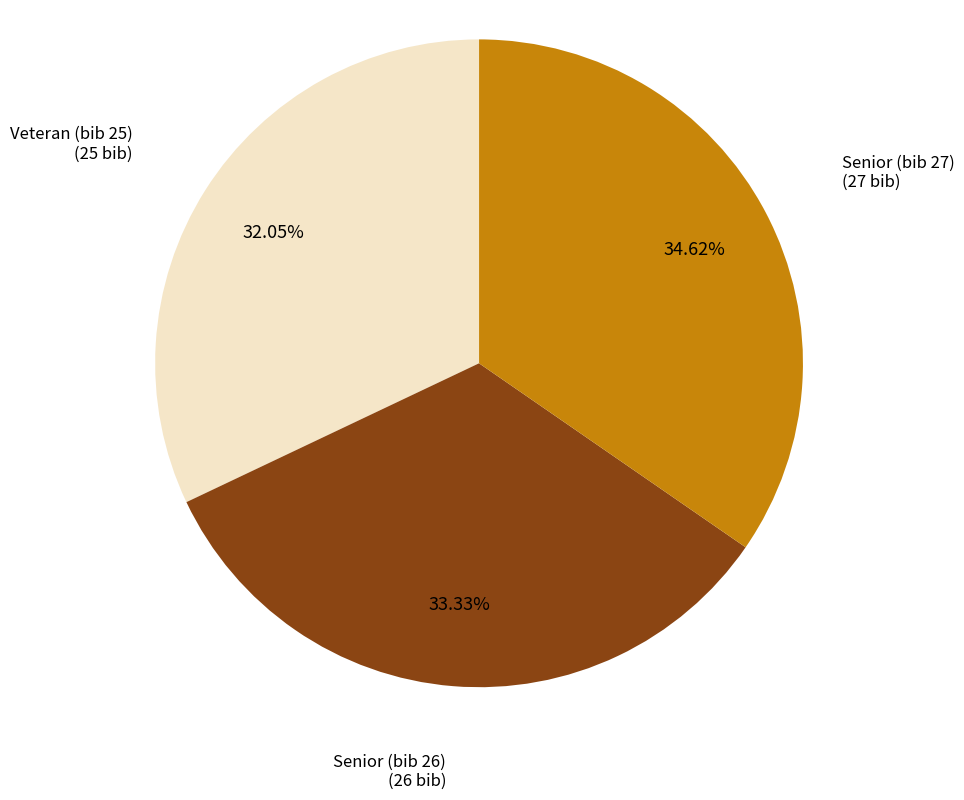

Is there any slice that represents more than half of the pie?

No